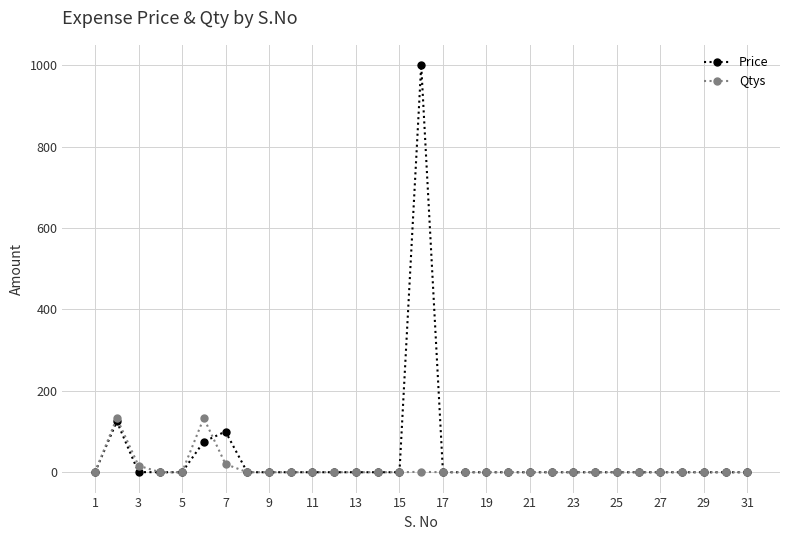

Which series has the widest spread of values?

Price